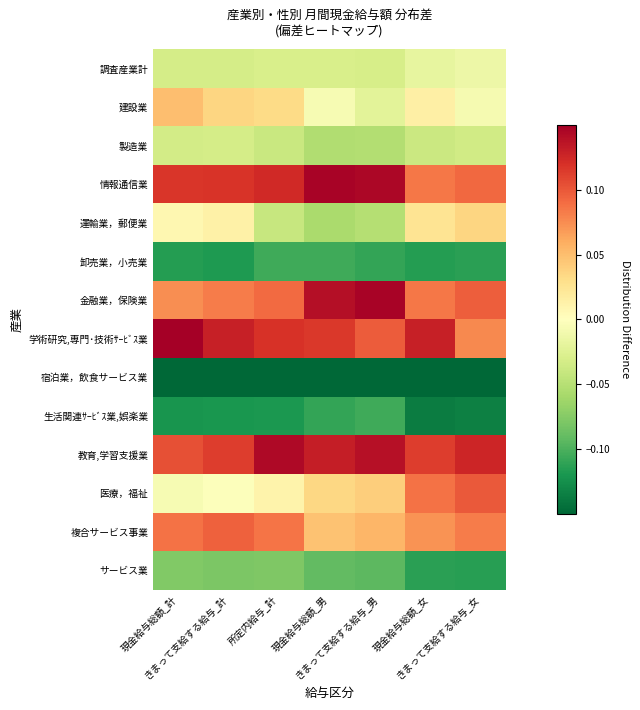

What is the difference between the highest and lowest values at 所定内給与_計?

0.3